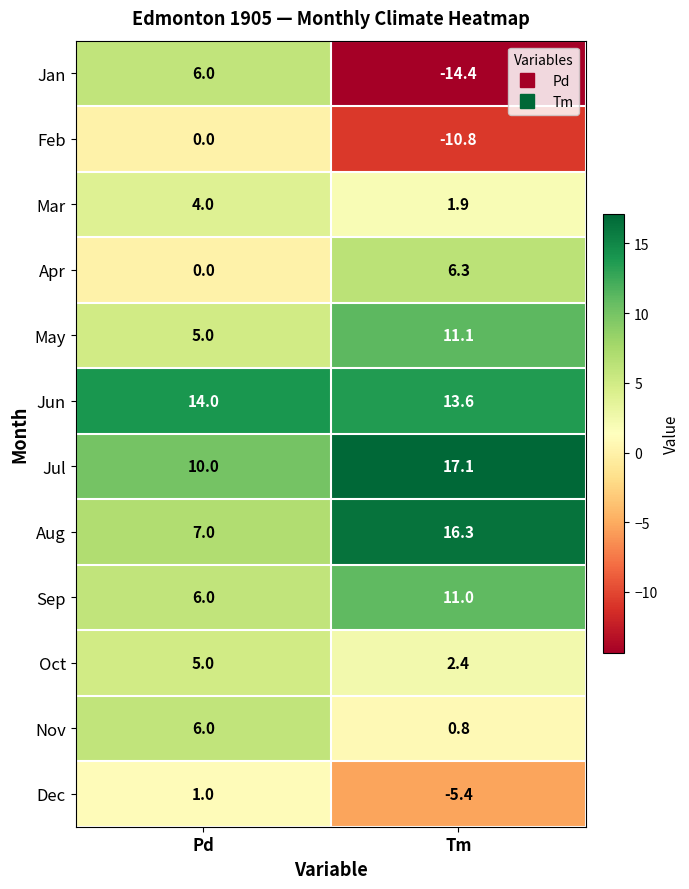

The value of Sep at Pd is 6.0. True or false?

True